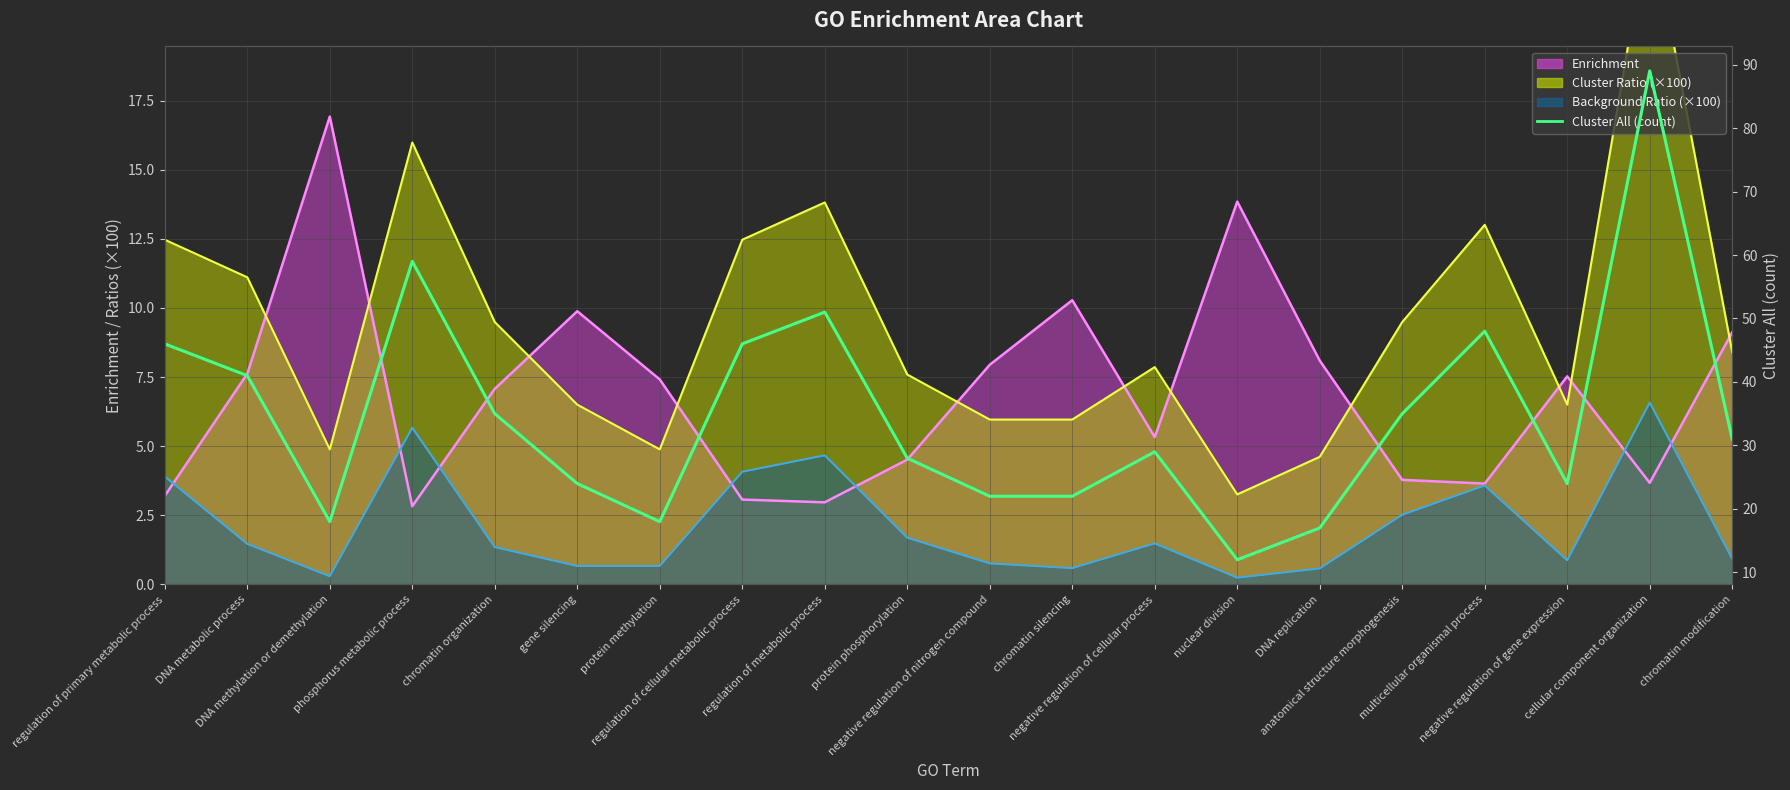

At which category does the data reach its first local peak?

phosphorus metabolic process